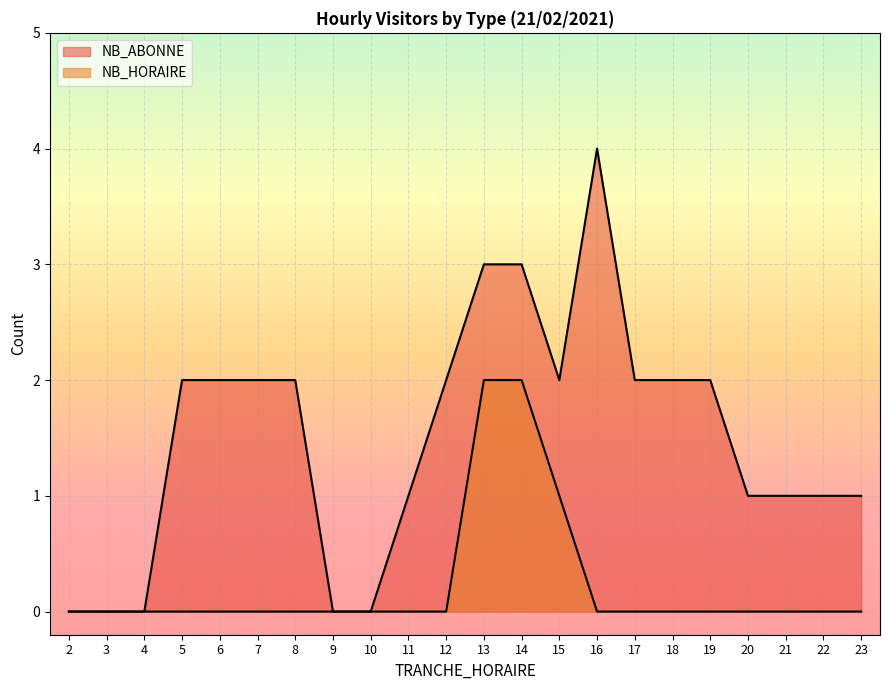

Reading left to right, list all the values displayed in this chart.

NB_ABONNE: 2=0	3=0	4=0	5=2	6=2	7=2	8=2	9=0	10=0	11=1	12=2	13=3	14=3	15=2	16=4	17=2	18=2	19=2	20=1	21=1	22=1	23=1
NB_HORAIRE: 2=0	3=0	4=0	5=0	6=0	7=0	8=0	9=0	10=0	11=0	12=0	13=2	14=2	15=1	16=0	17=0	18=0	19=0	20=0	21=0	22=0	23=0